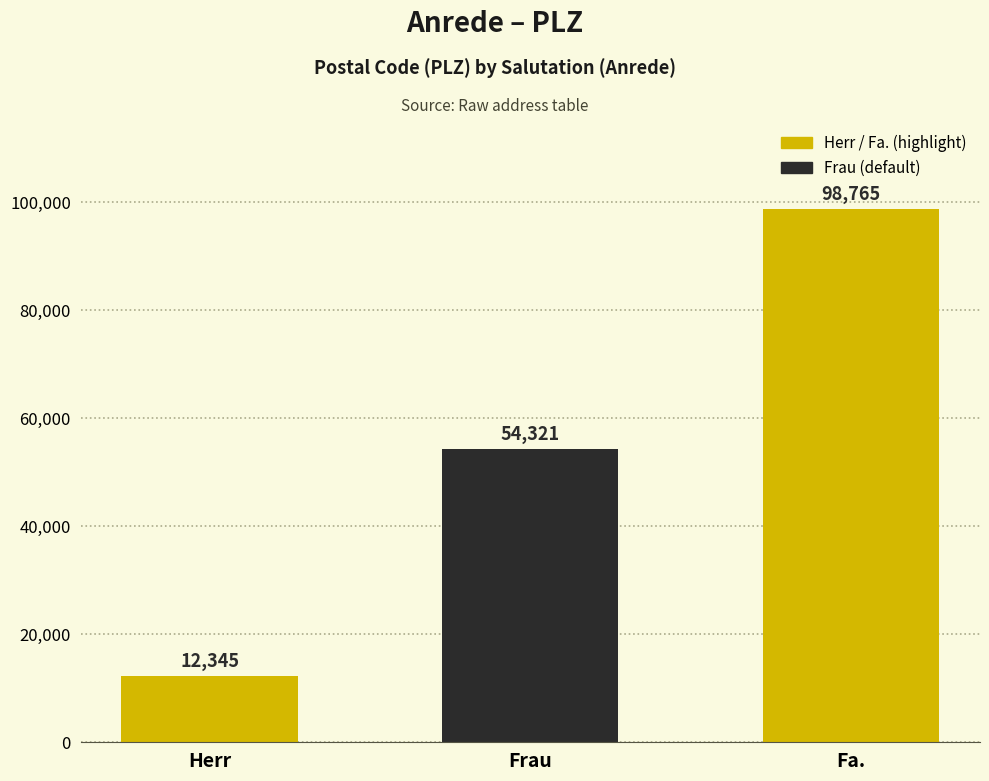

What position from the right is Frau?

2